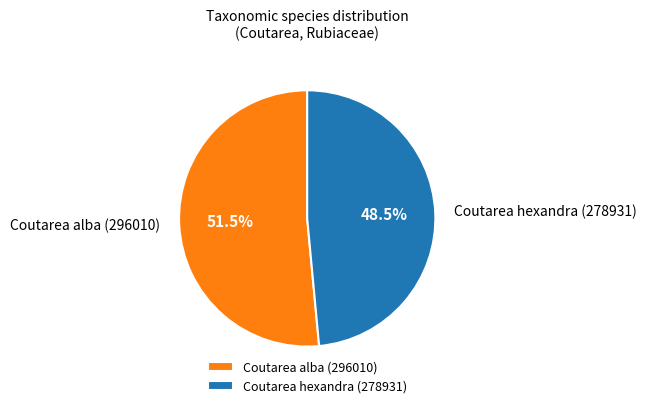

Is Coutarea hexandra (278931) the majority of the pie?

No